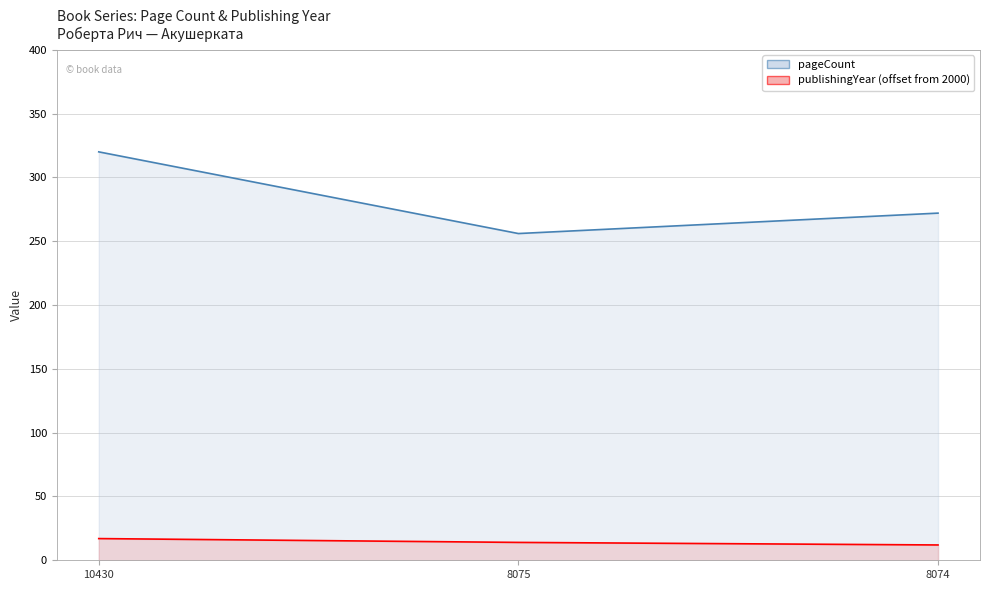

Count the pageCount values in the range 256 to 320.

3